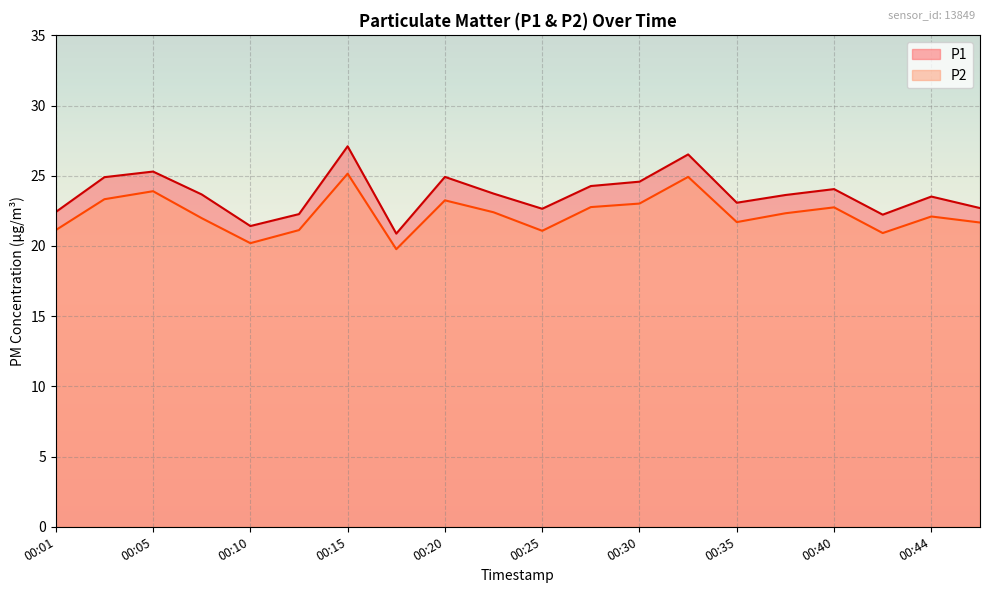

The P2 series shows 23.2 at 00:20. True or false?

True